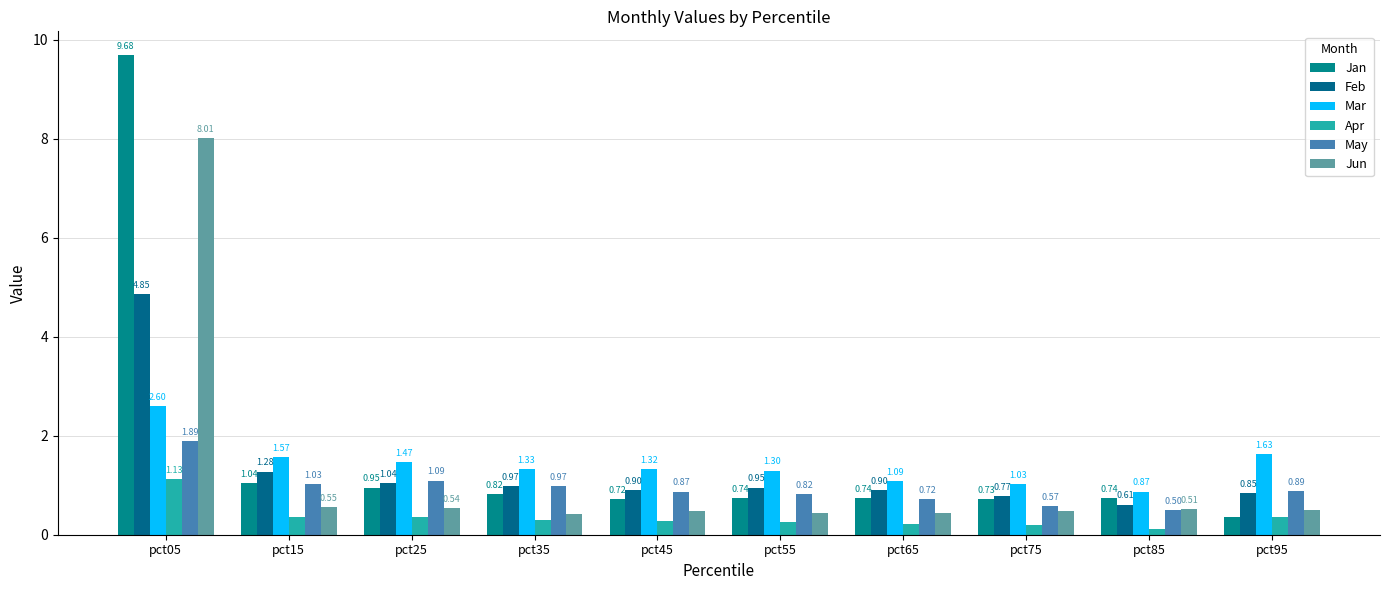

Which series has the widest spread of values?

Jan